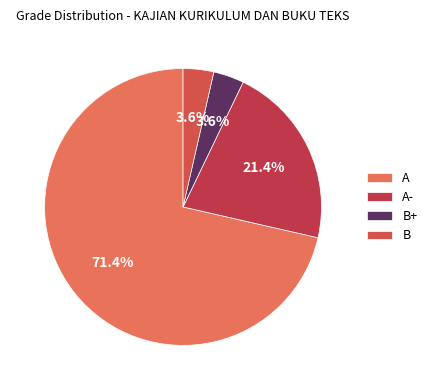

What percentage is NOT represented by B?

96.4%